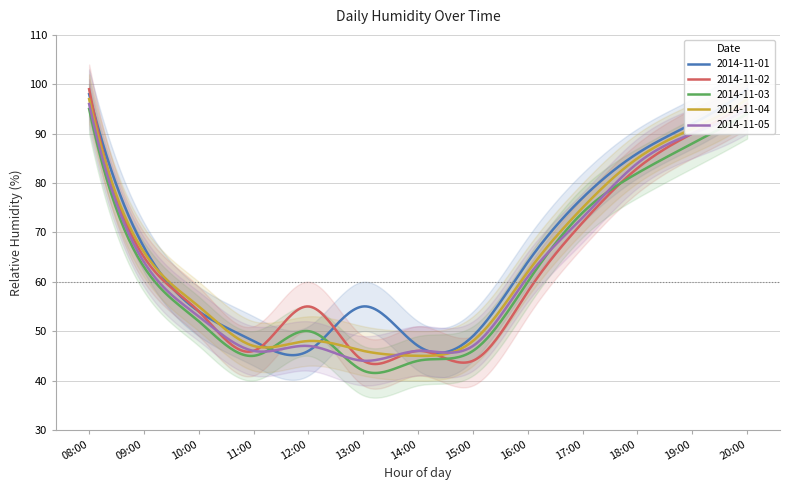

How many interior local valleys does the 2014-11-05 series have?

2